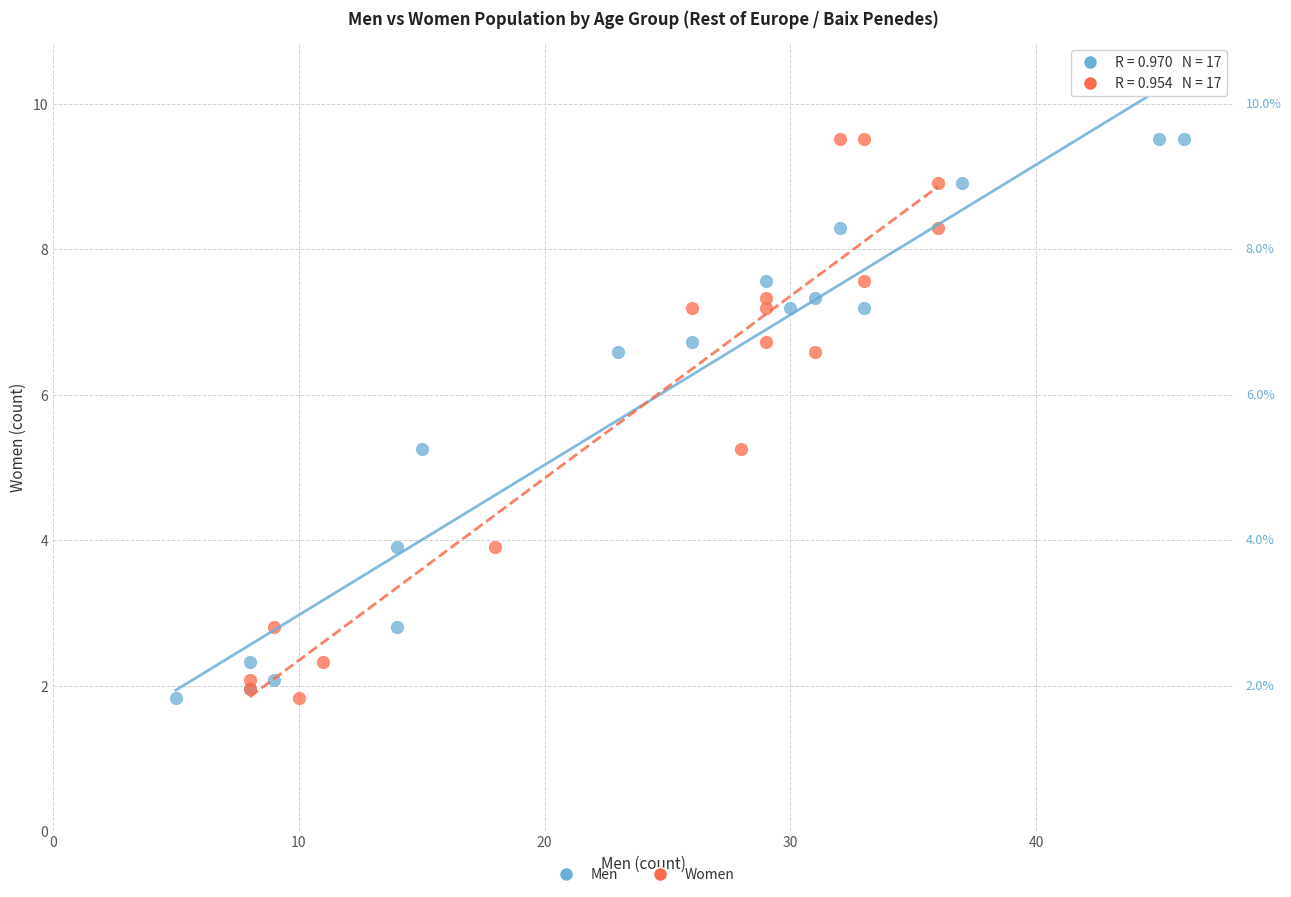

What are all the series names shown in the legend?

Men, Women